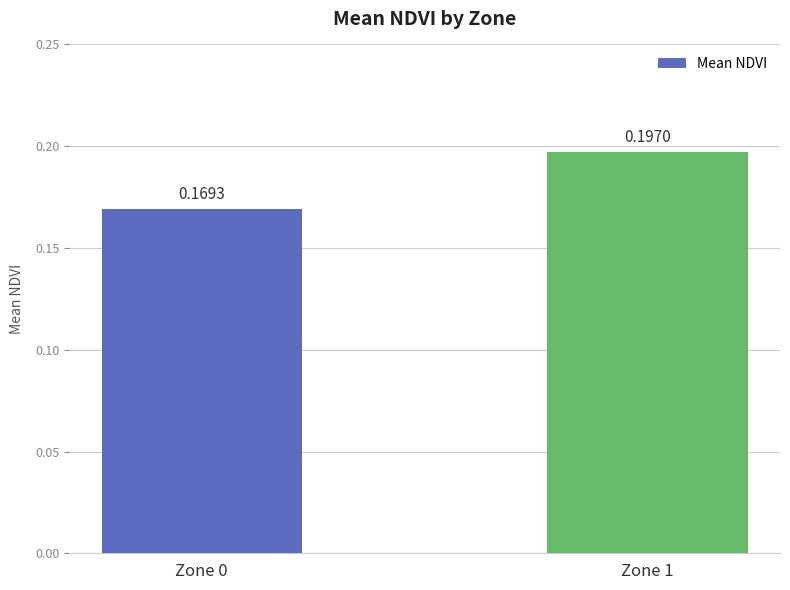

True or false: the data shows 0.1 at Zone 0.

False